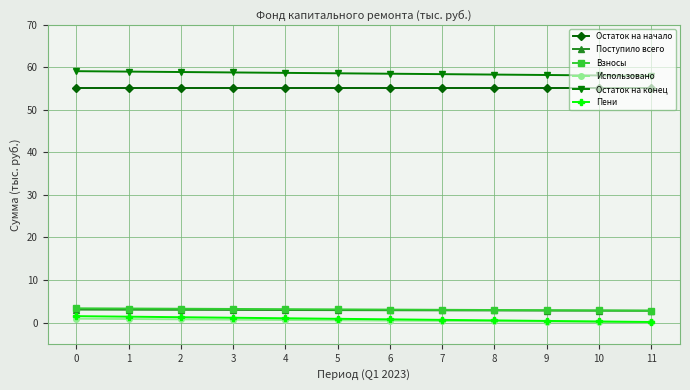

What is the spread (max minus min) of values at 1?

58.2